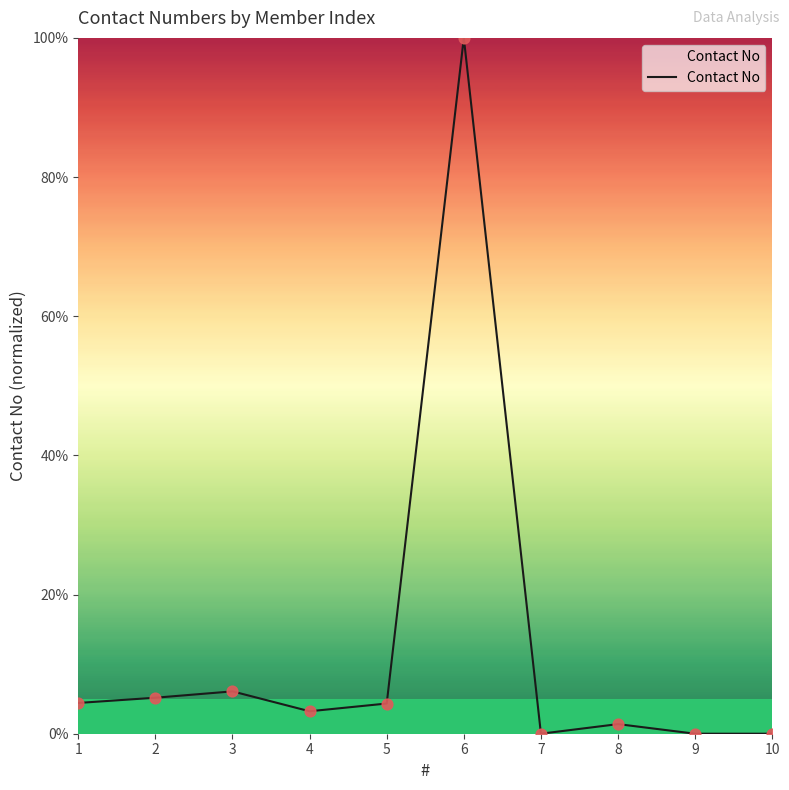

Between 5 and 6, which is larger?

6